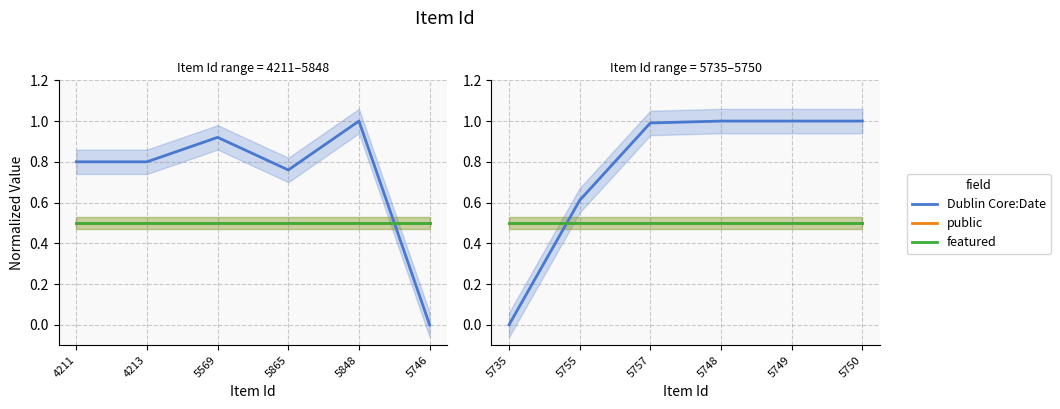

How many intersections are there between featured and Dublin Core:Date?

1